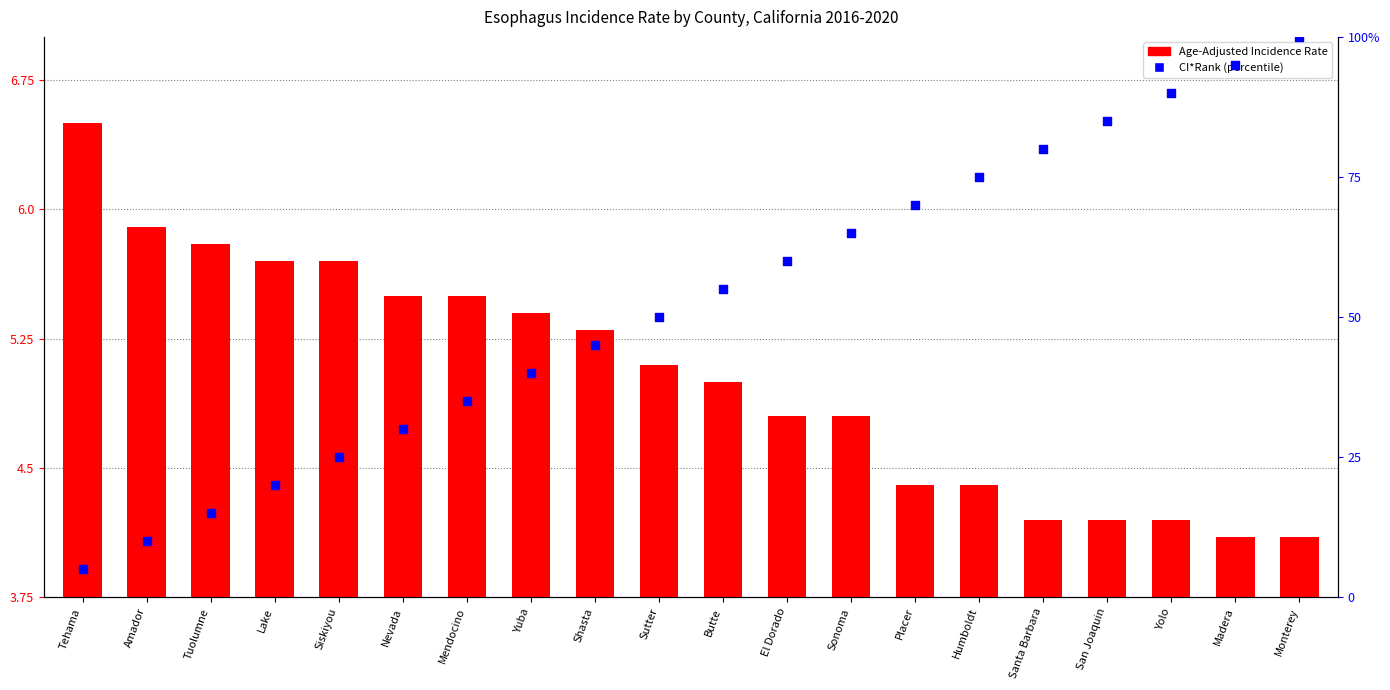

What is the total value across all series at Madera?

99.1